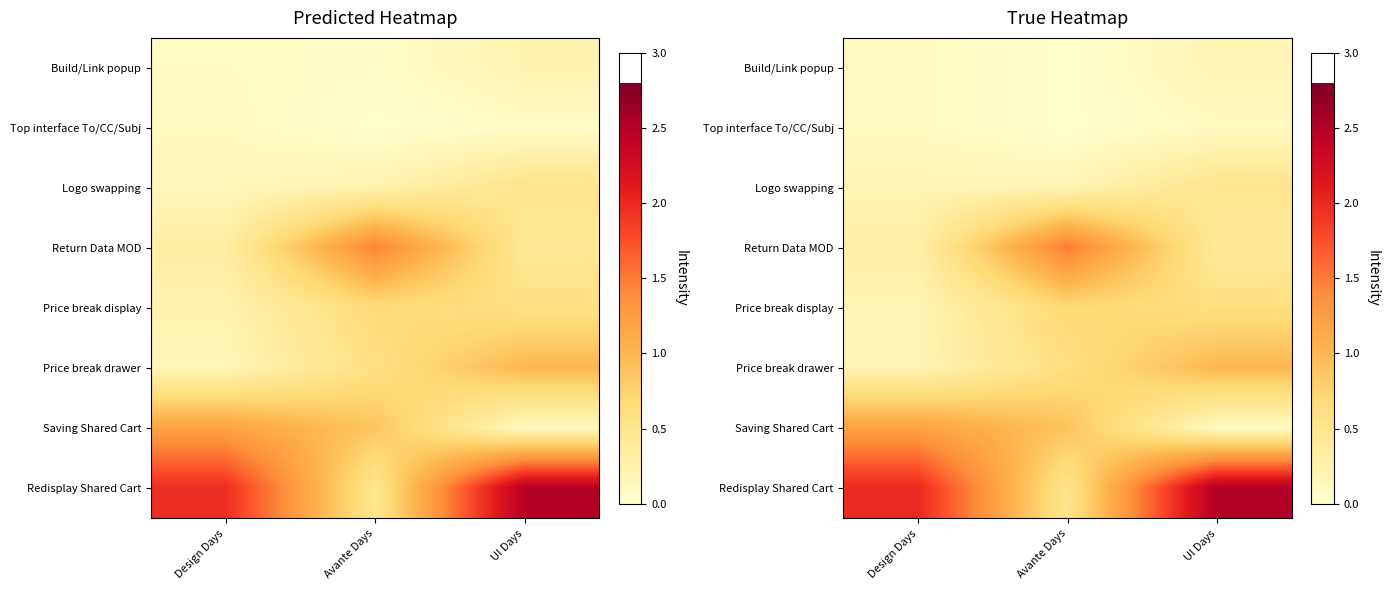

Rank the series at Avante Days from lowest to highest value.

Build/Link popup, Top interface To/CC/Subj, Logo swapping, Redisplay Shared Cart, Price break drawer, Price break display, Saving Shared Cart, Return Data MOD